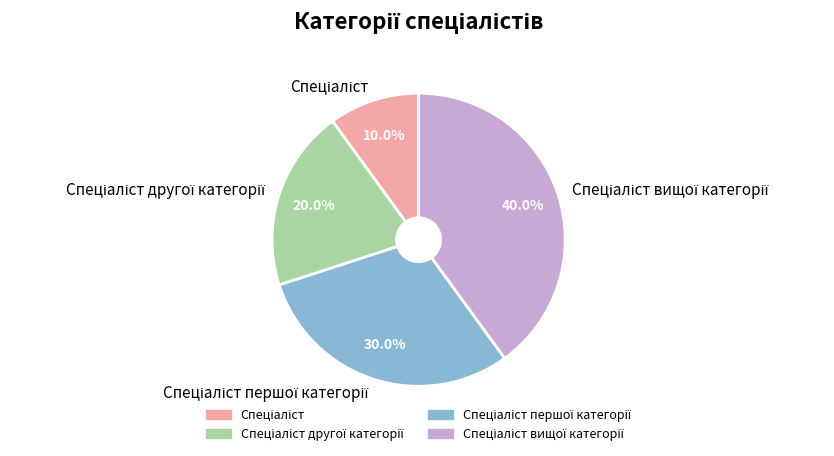

Is there any slice that represents more than half of the pie?

No